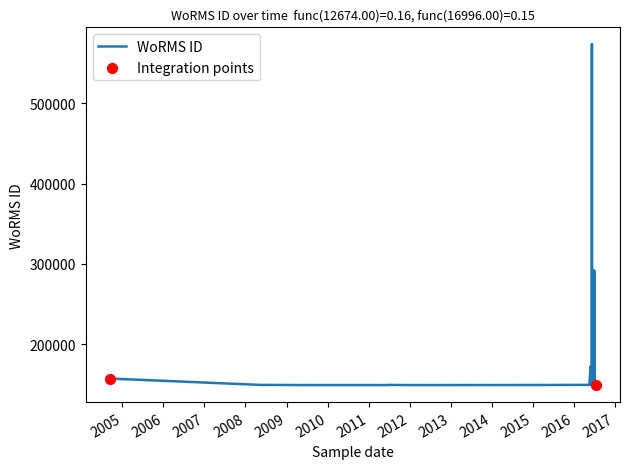

Approximately how many times larger is the value at 2009-08-02 compared to 2016-06-30?

1.0